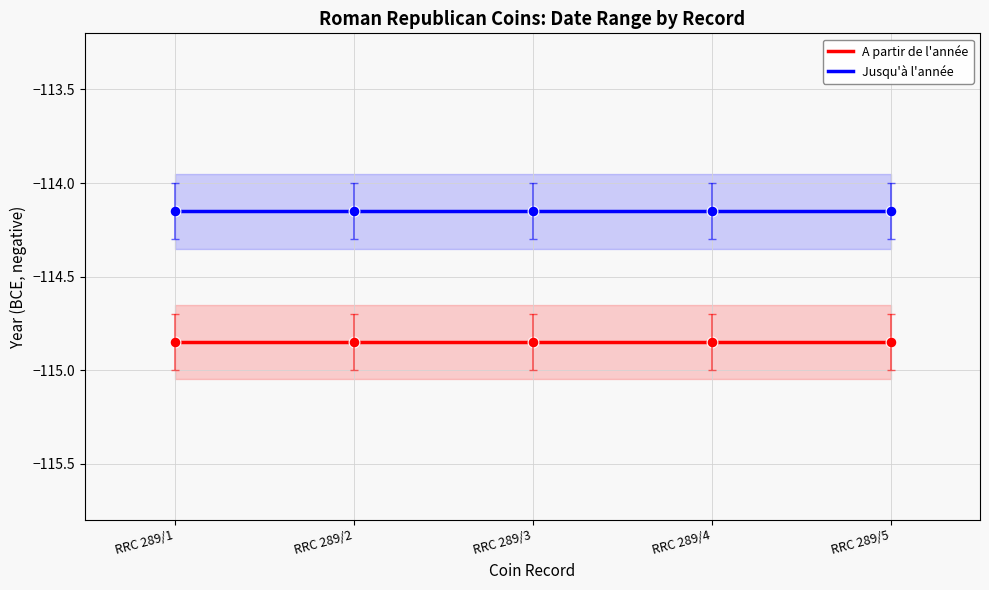

Is the value of Jusqu'à l'année at RRC 289/4 greater than the value of A partir de l'année at RRC 289/5?

Yes